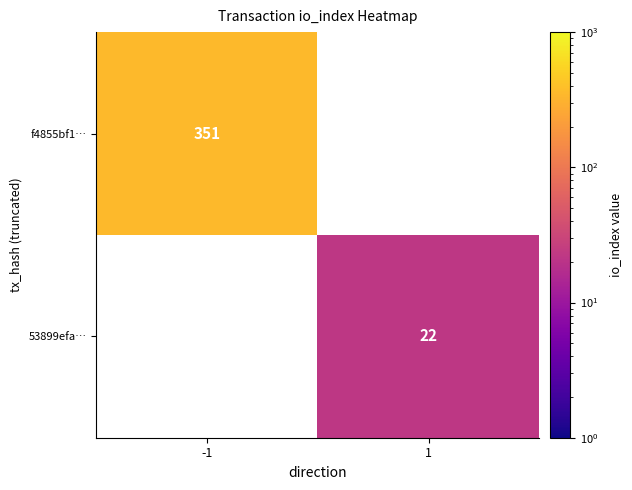

Is it true that 53899efa… equals 11 at 1?

False